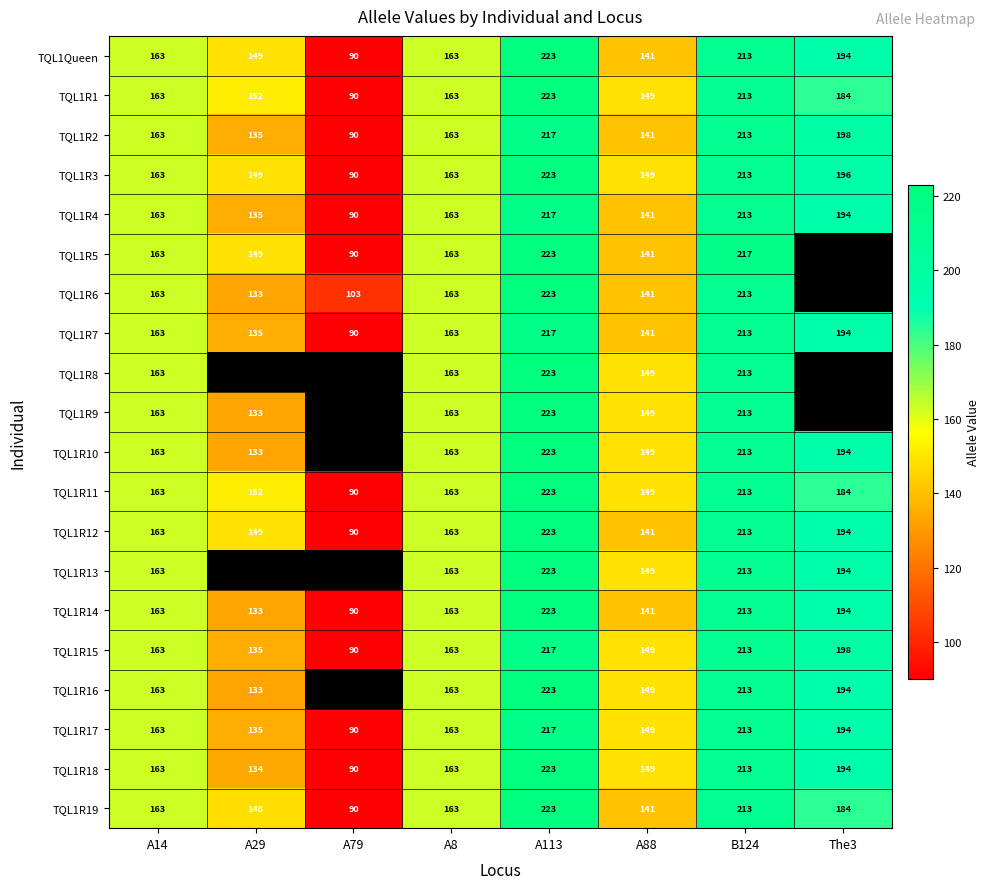

What is the total value across all series at A88?

2908